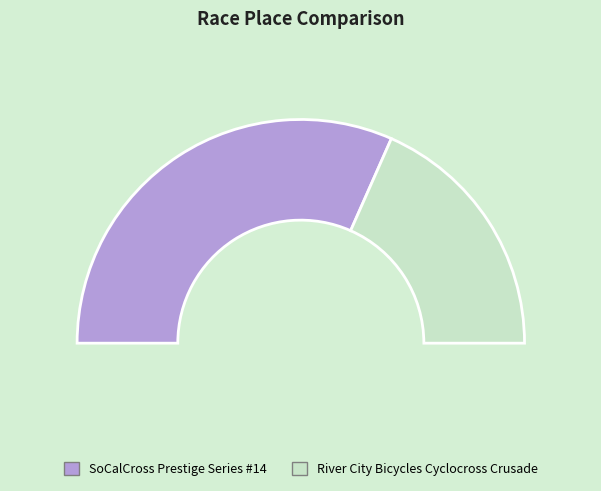

To the nearest percent, what percentage of the pie is SoCalCross Prestige Series #14?

63%